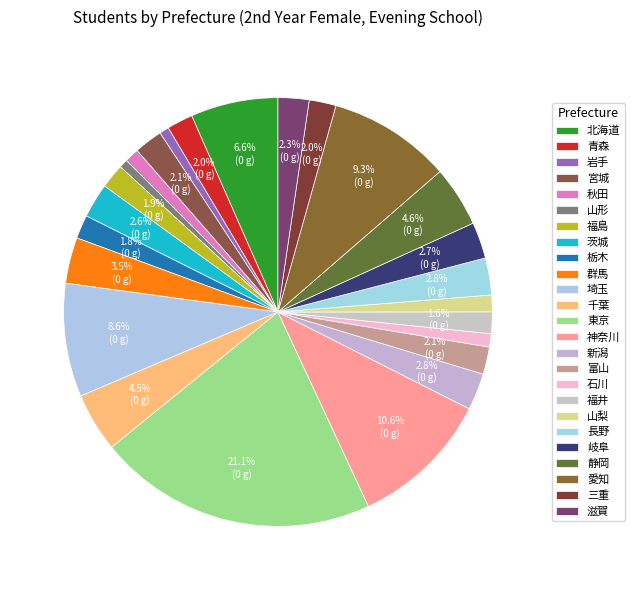

How many segments does this pie chart have?

25